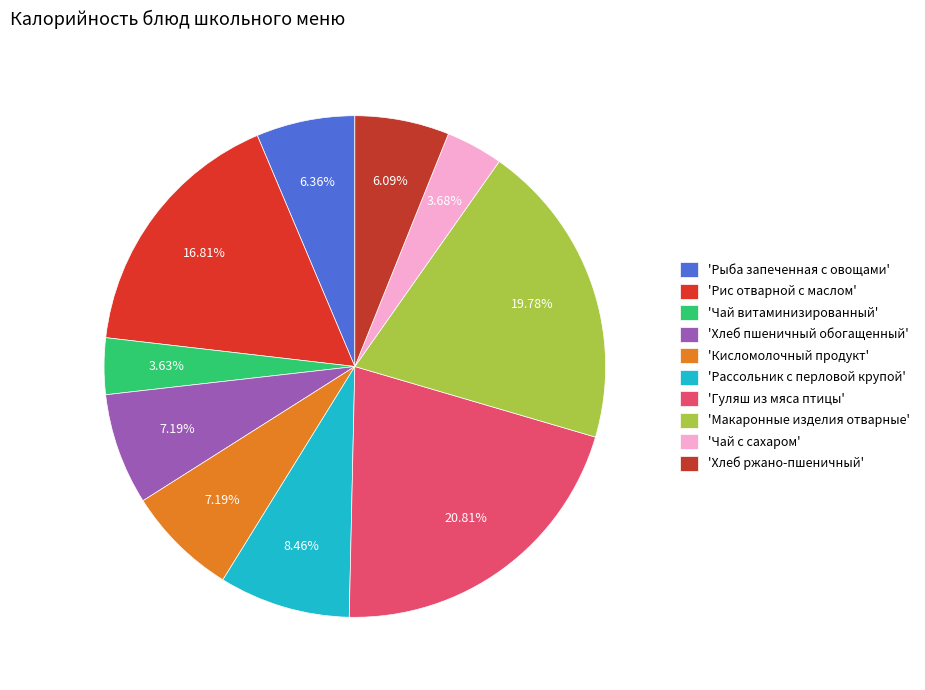

To the nearest percent, what is the difference between the largest and smallest slice percentages?

17%